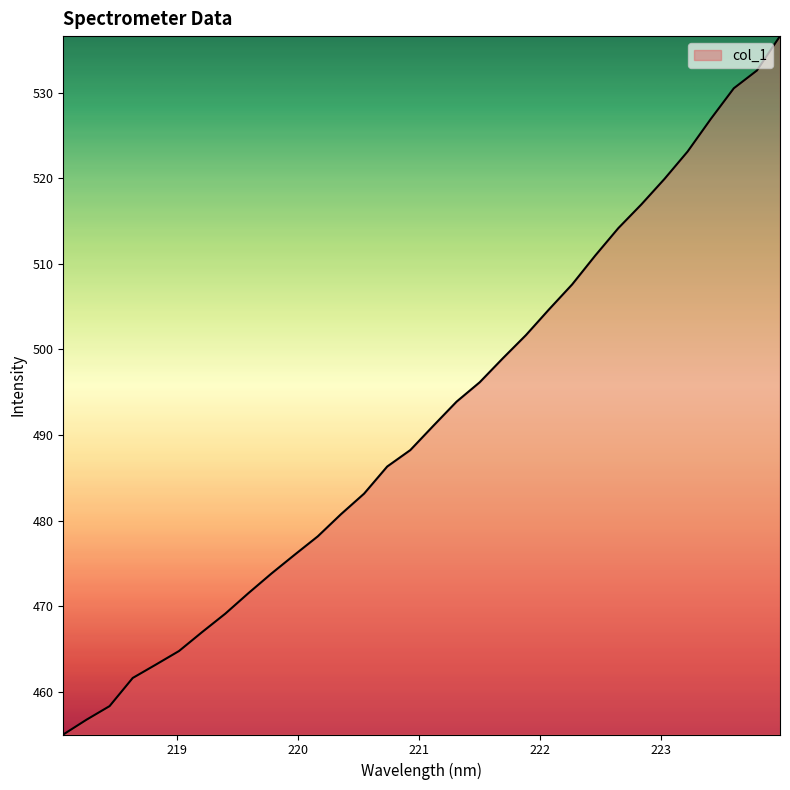

What is the greatest value displayed?

536.6